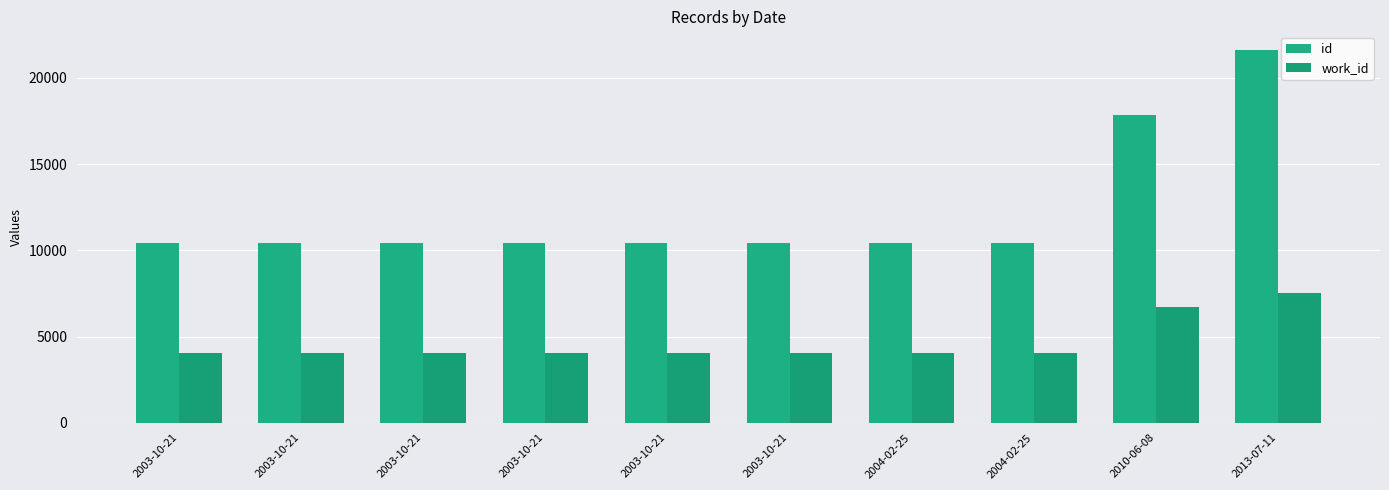

What is the sum of the id values at 2003-10-21 and 2003-10-21?

20842